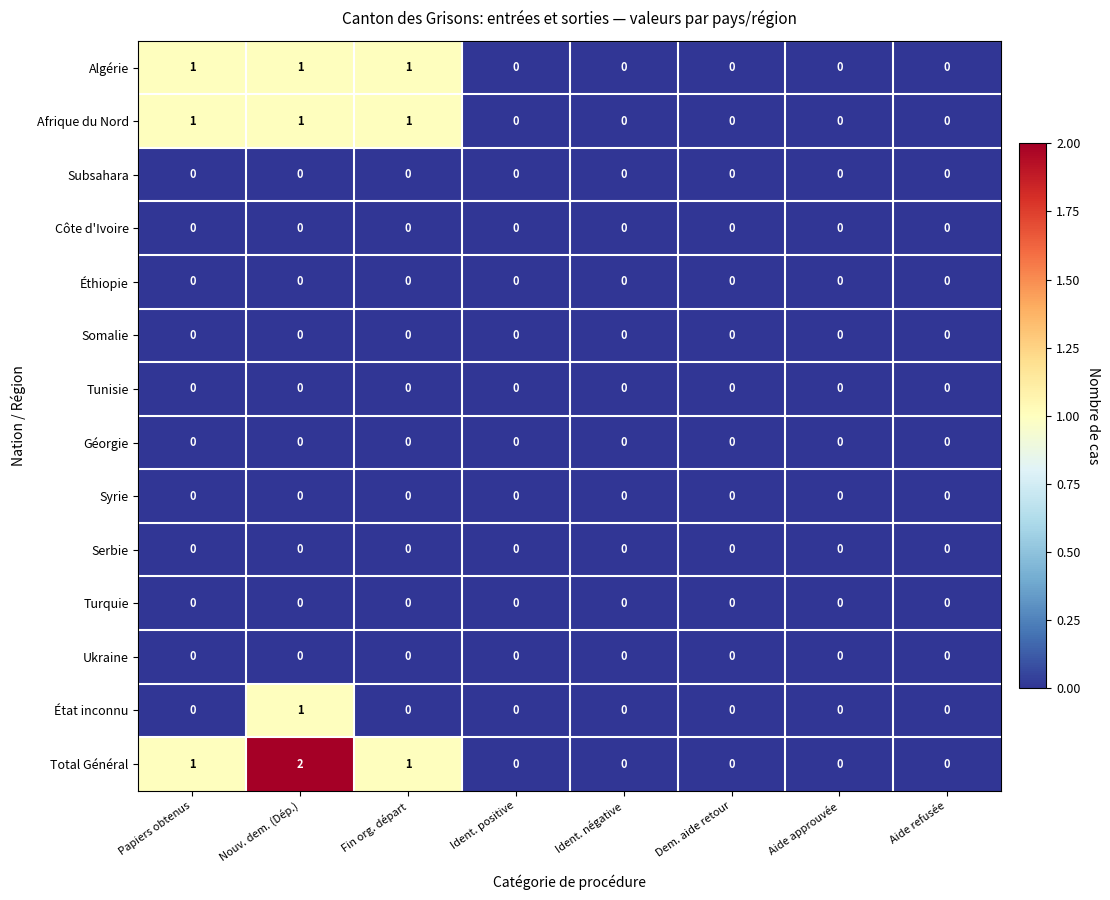

Which series has the largest total across all categories?

Total Général